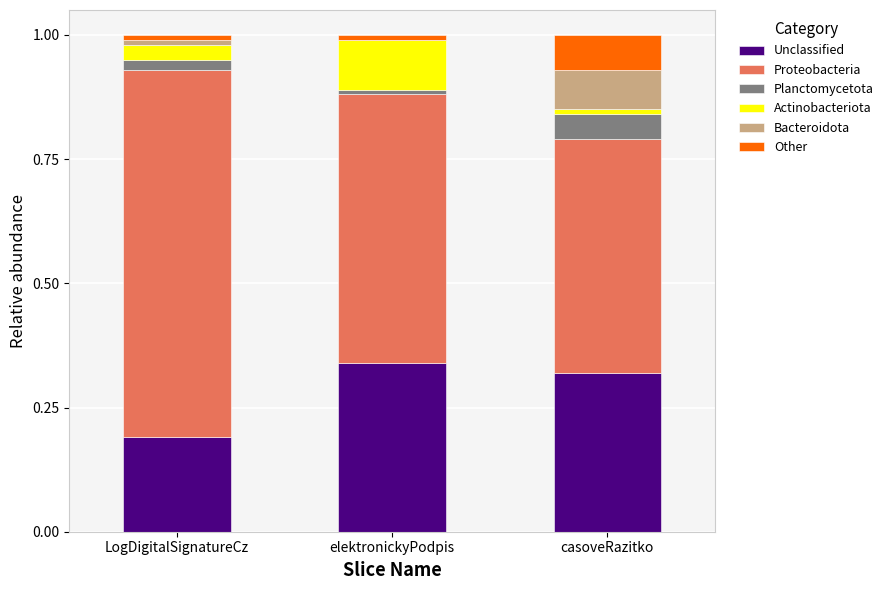

Are the bars horizontal?

No